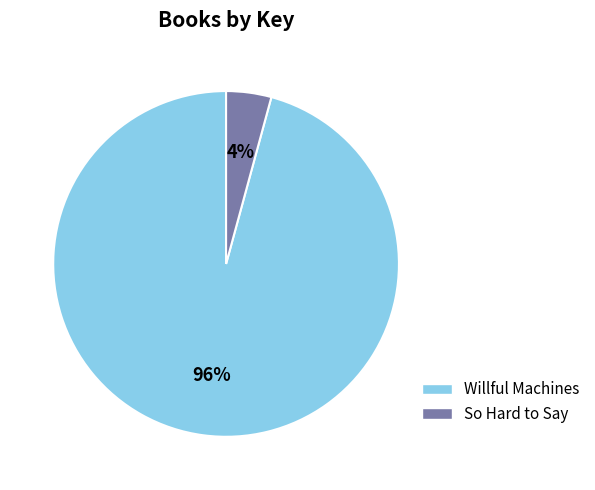

To the nearest percent, what percentage of the pie is Willful Machines?

96%